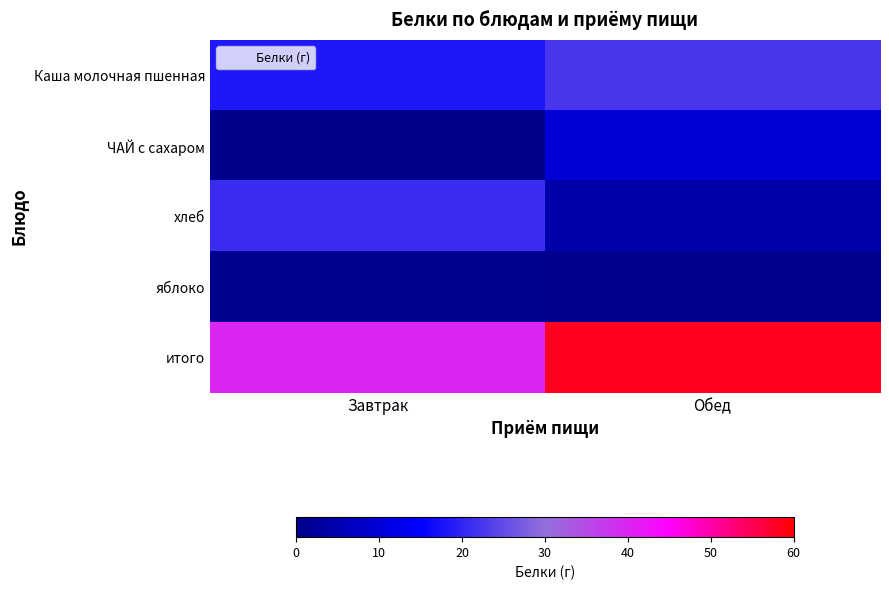

What is the difference between the highest and lowest values at Обед?

57.7